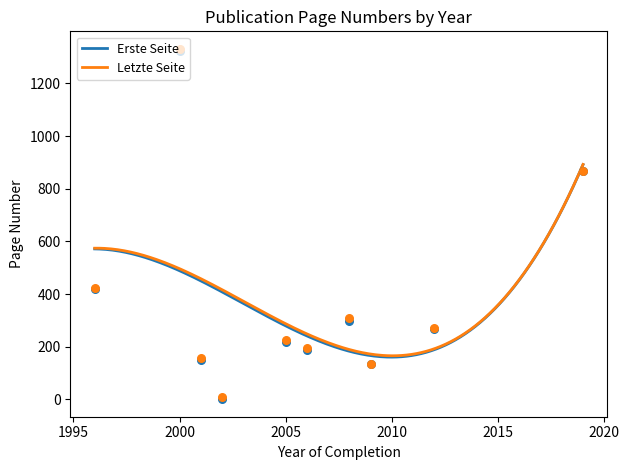

At how many categories does at least one series exceed 1064?

1